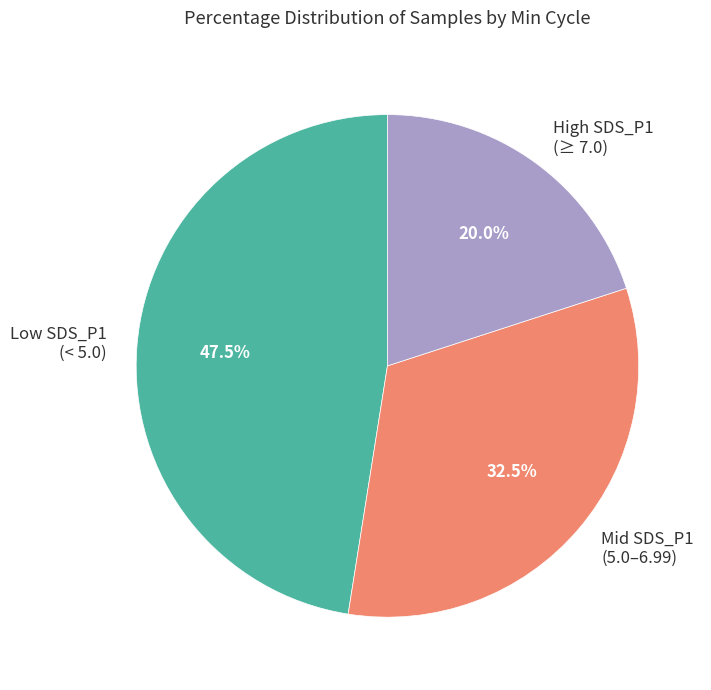

Rank the categories by value from lowest to highest.

High SDS_P1 (≥ 7.0), Mid SDS_P1 (5.0–6.99), Low SDS_P1 (< 5.0)